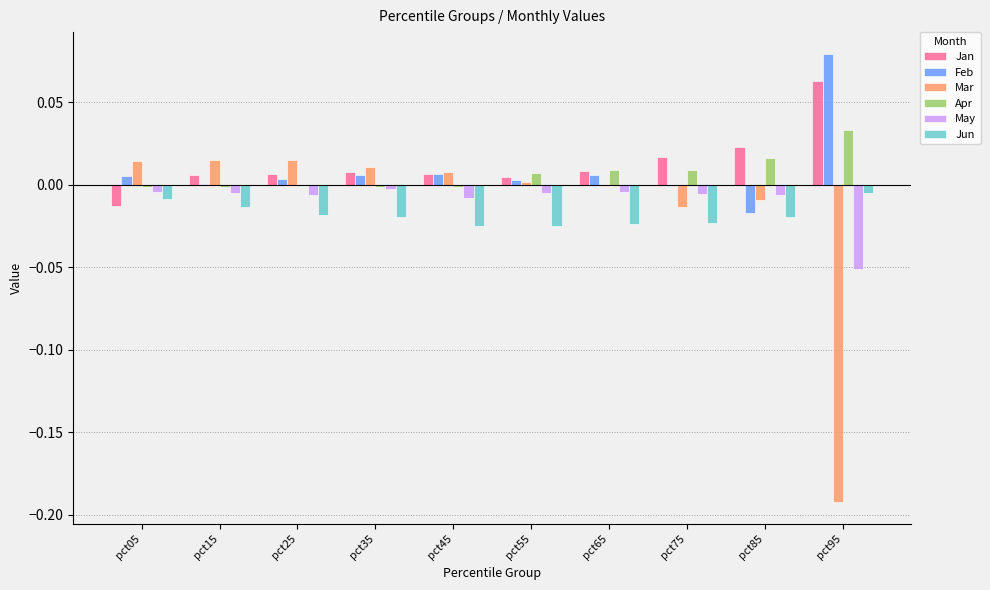

How many categories are shown in the chart?

10